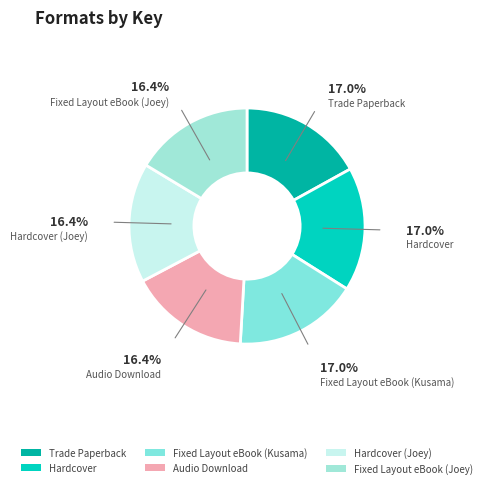

How many slices are in this pie chart?

6